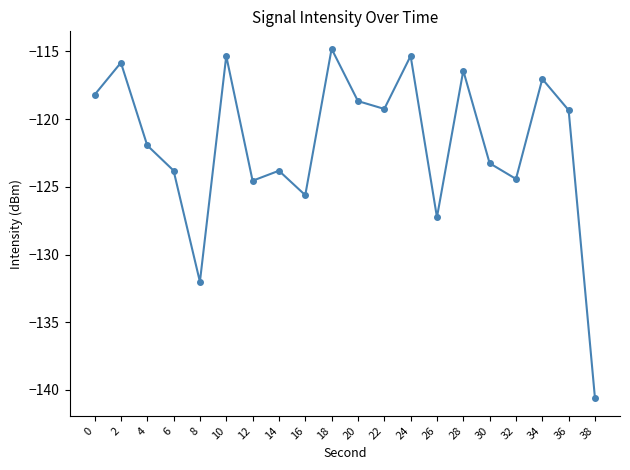

At which label is the value closest to -127?

26